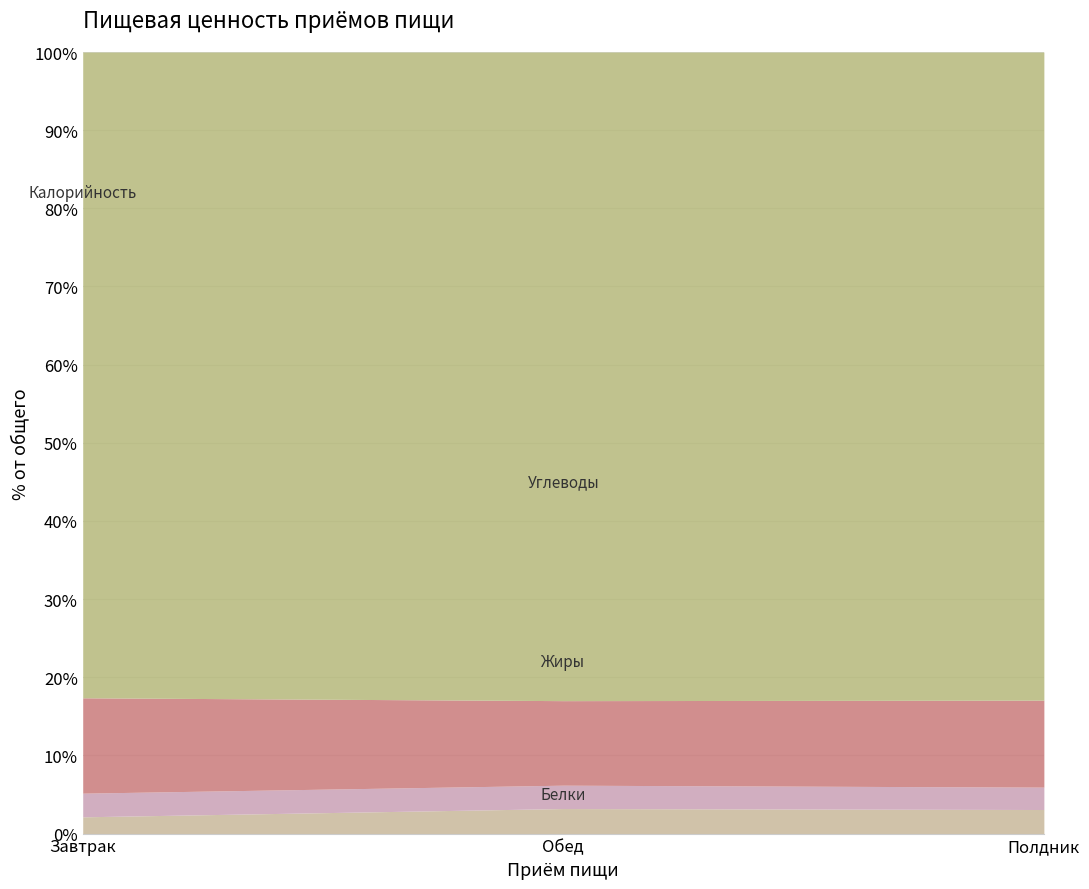

Reading left to right, extract all data points from this chart.

Калорийность: 674.4	761.2	307.0
Белки: 17.5	29.4	11.4
Жиры: 24.7	27.4	10.6
Углеводы: 99.6	99.2	41.2